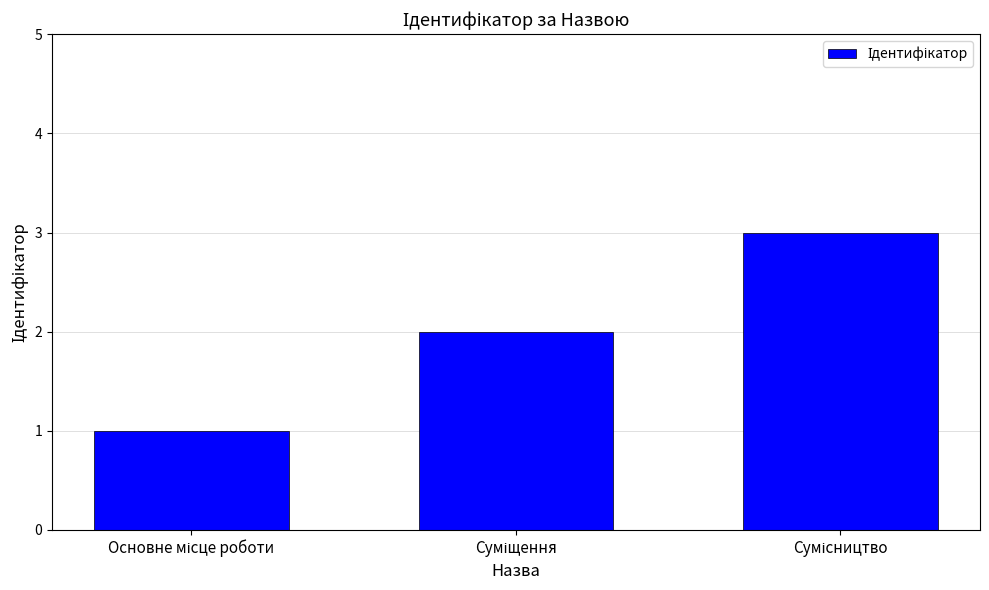

What is the greatest value displayed?

3